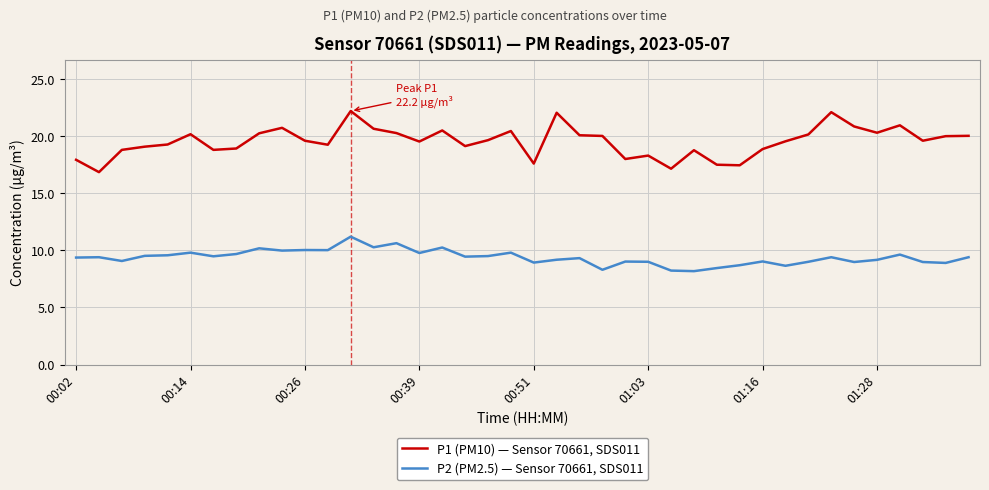

What is the difference between the maximum and minimum values in the P2 (PM2.5) — Sensor 70661, SDS011 series?

3.0